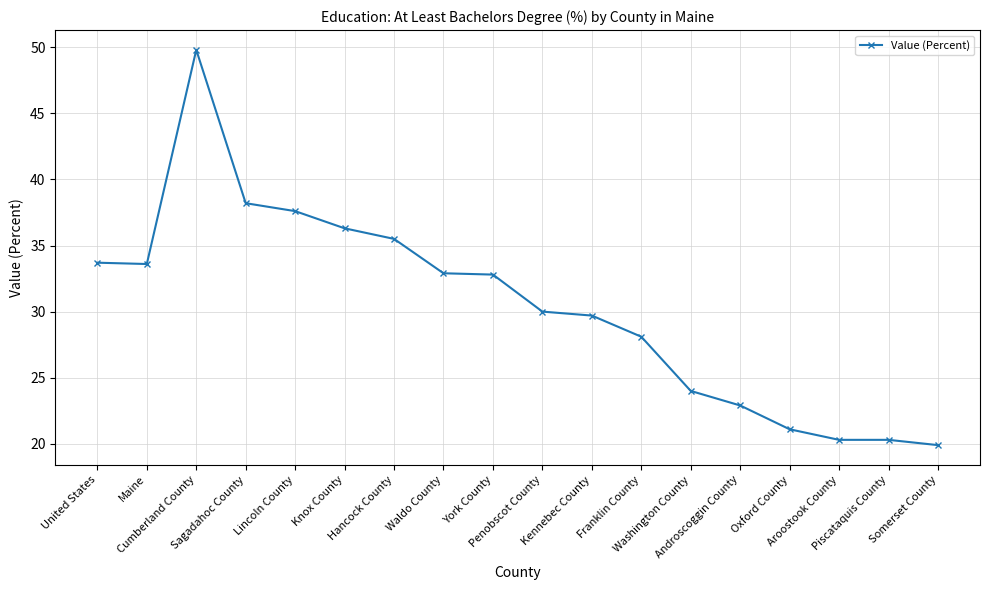

What is the change in value from United States to Androscoggin County?

-10.8